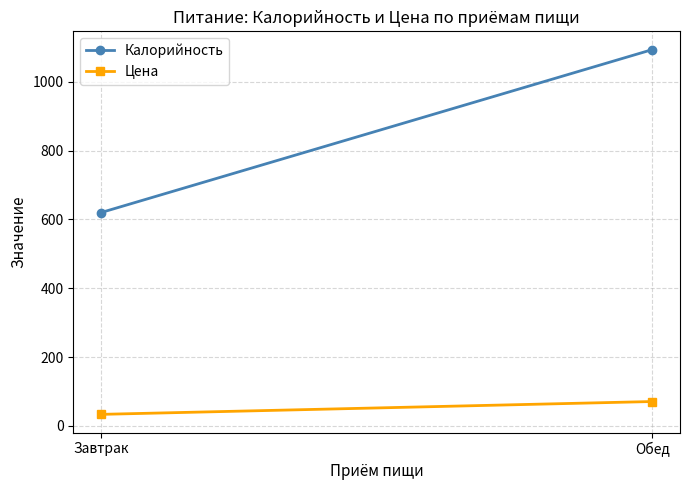

What is the average value of the Цена series?

52.1